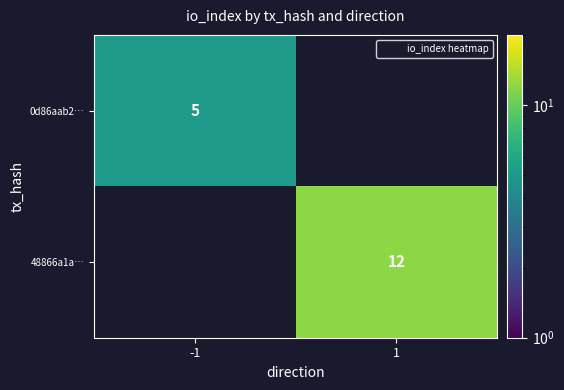

At how many categories does at least one series exceed 11?

1